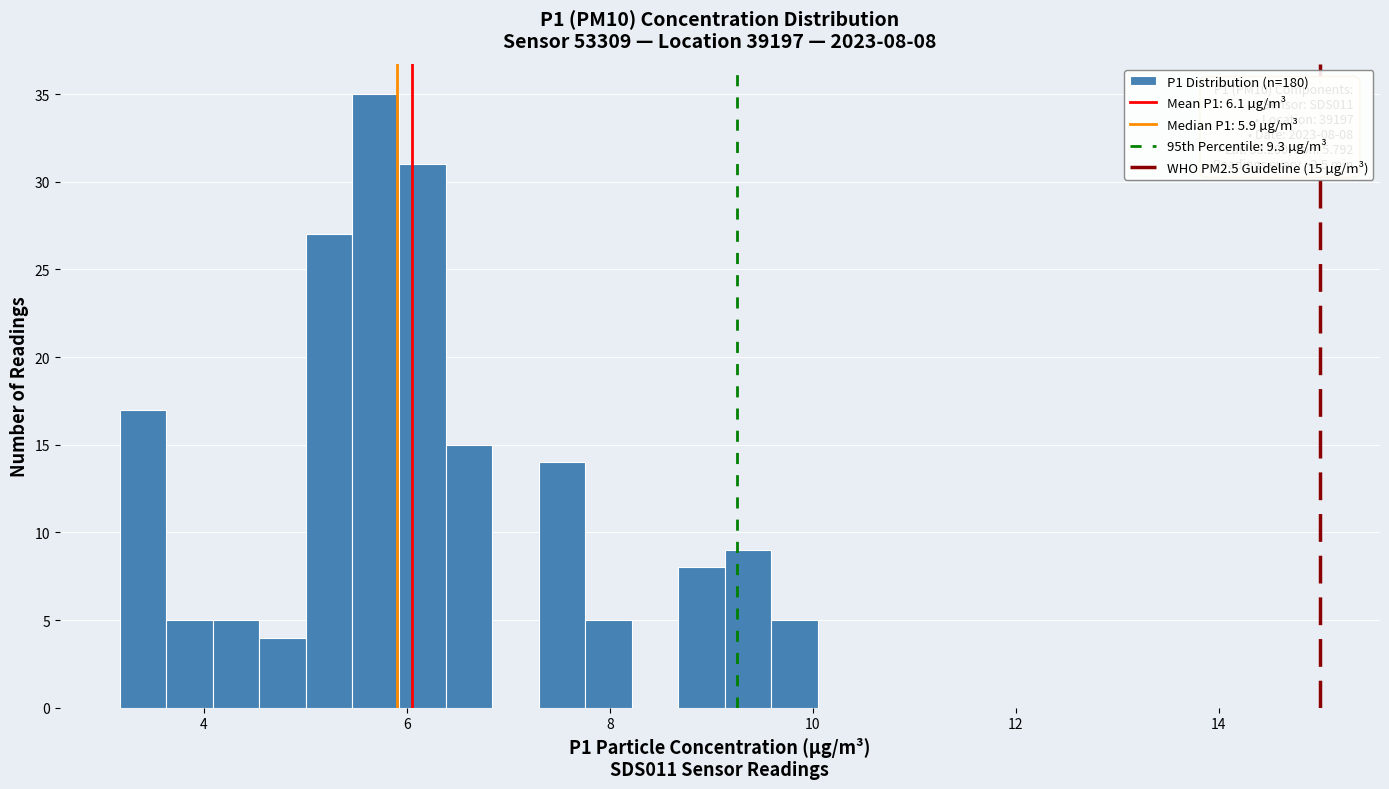

Read against the x-axis, roughly where is the centre of the tallest bar?

5.6